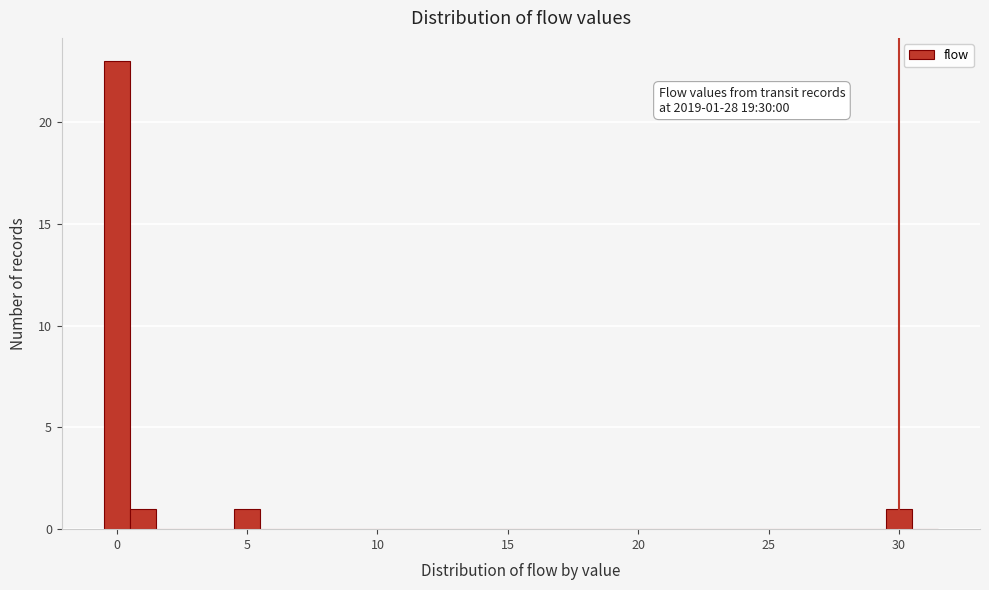

Around what value on the x-axis is the tallest bar? Give the approximate position of its centre, as read against the axis.

0.0